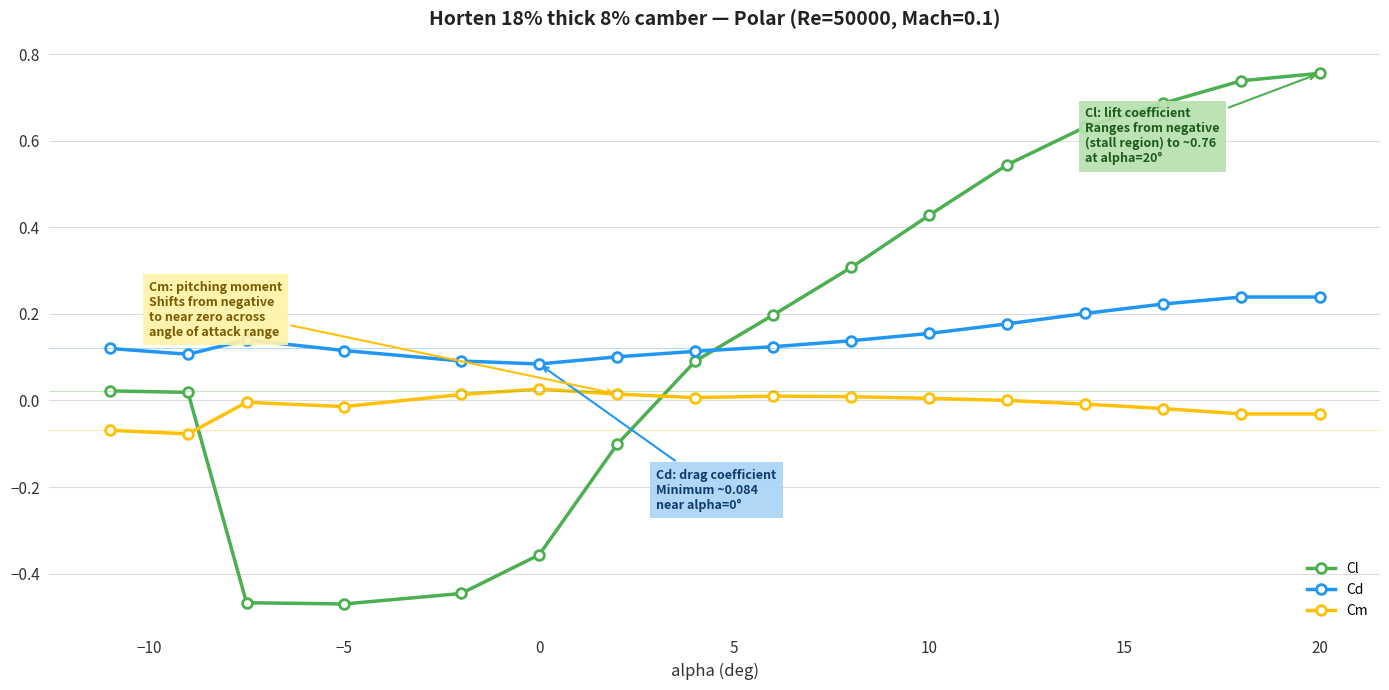

Which series has the widest spread of values?

Cl